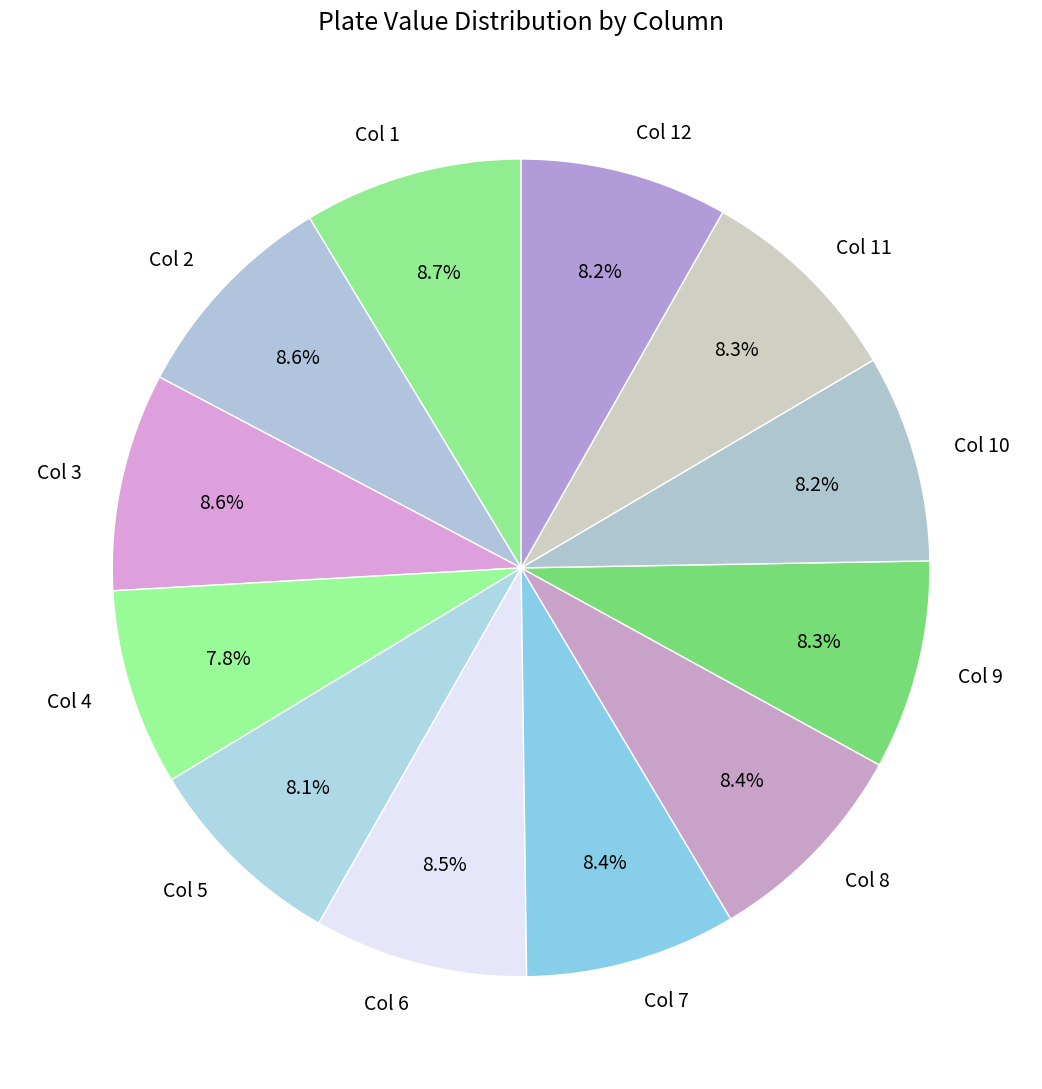

How many segments does this pie chart have?

12